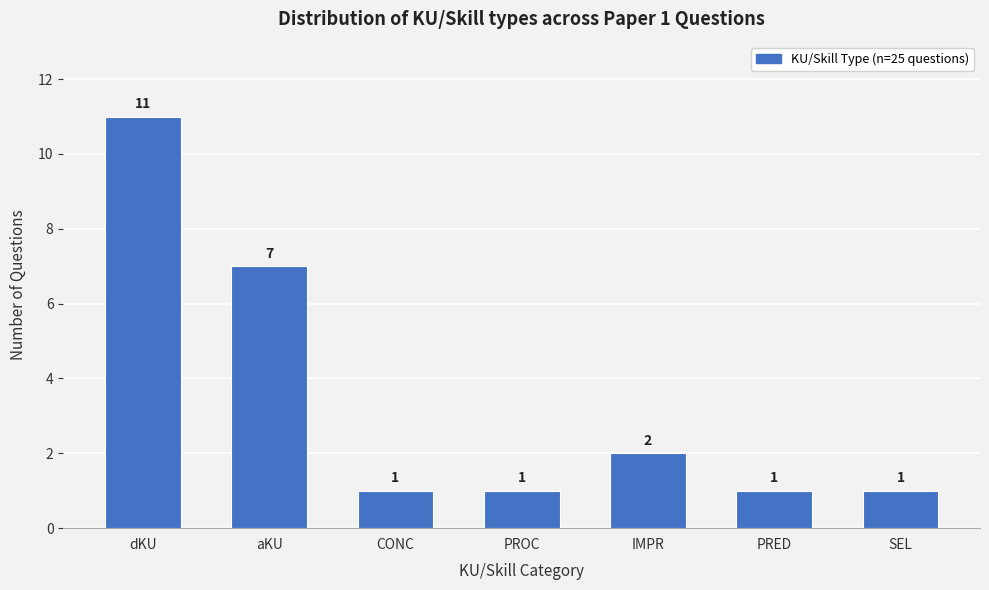

Reading left to right, list all the values displayed in this chart.

11	7	1	1	2	1	1